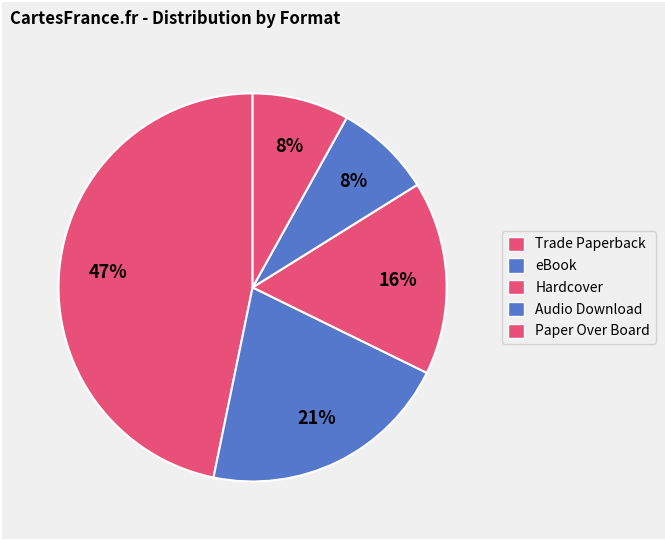

How many segments does this pie chart have?

5